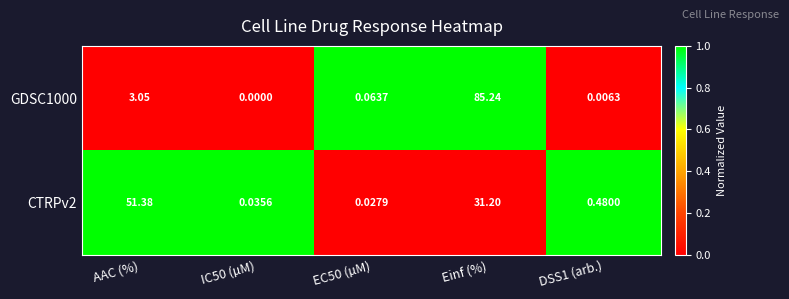

At which label is CTRPv2 closest to 25?

Einf (%)